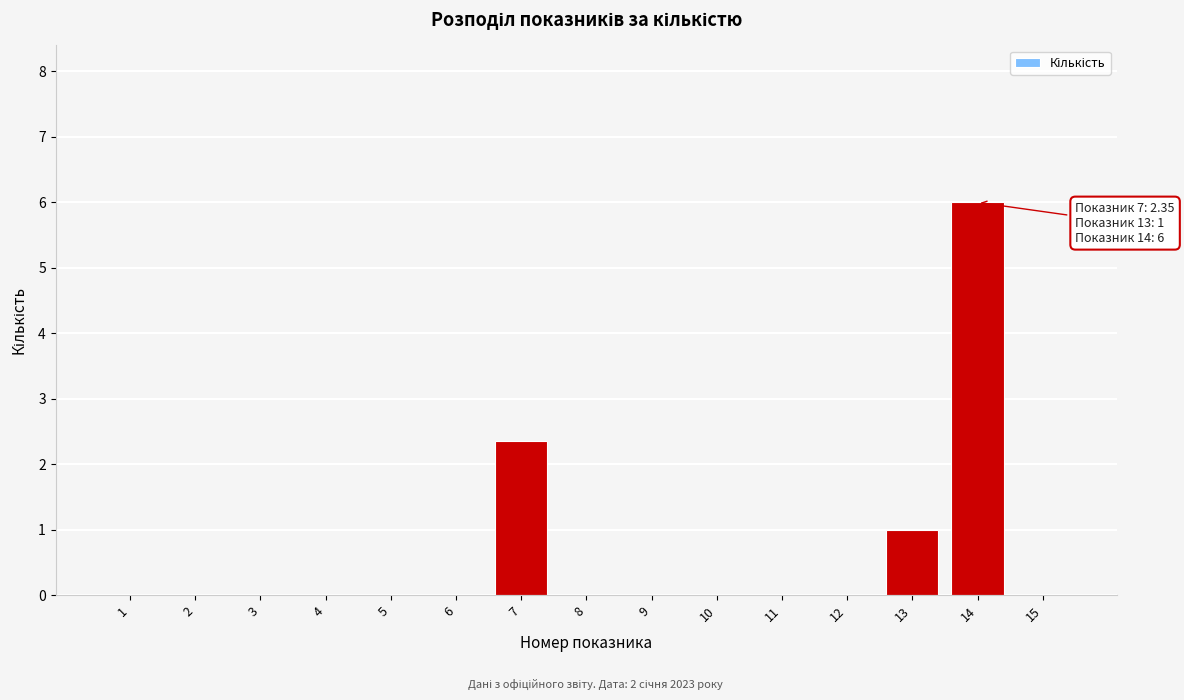

Reading left to right, what are all the values shown in this chart?

1=0.0	2=0.0	3=0.0	4=0.0	5=0.0	6=0.0	7=2.4	8=0.0	9=0.0	10=0.0	11=0.0	12=0.0	13=1.0	14=6.0	15=0.0